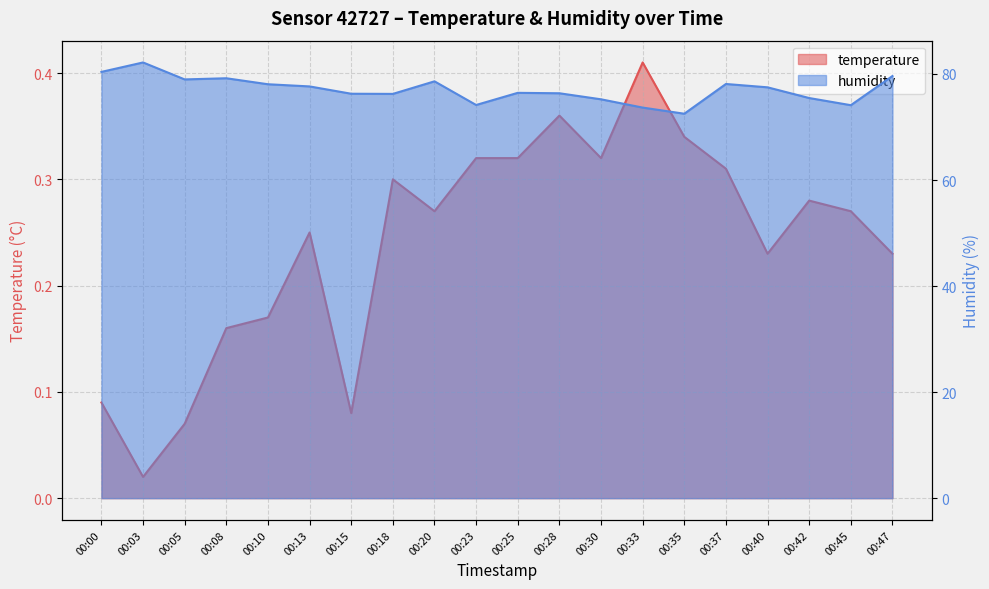

True or false: temperature and humidity intersect in this chart.

False